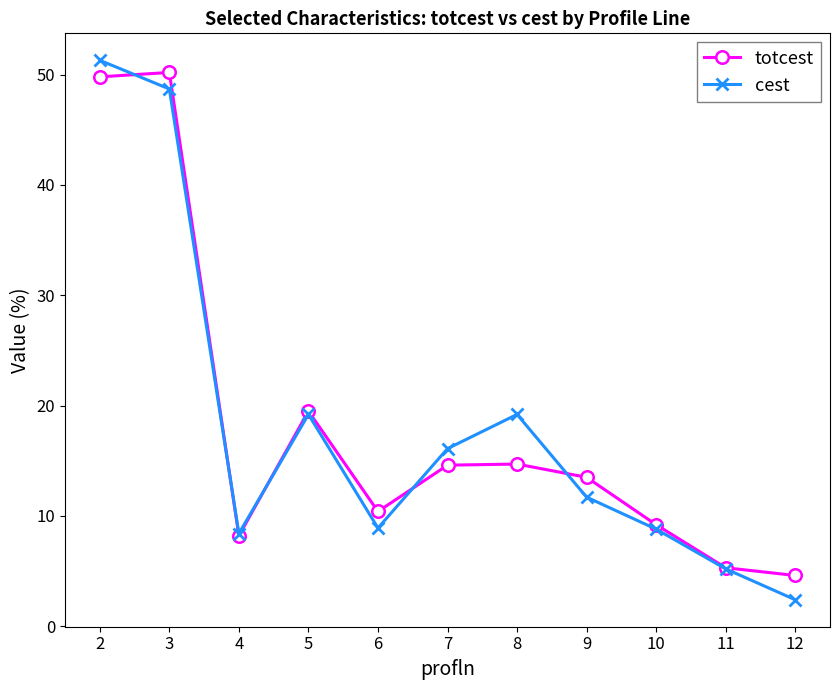

Is this an area chart (filled region under the line)?

No